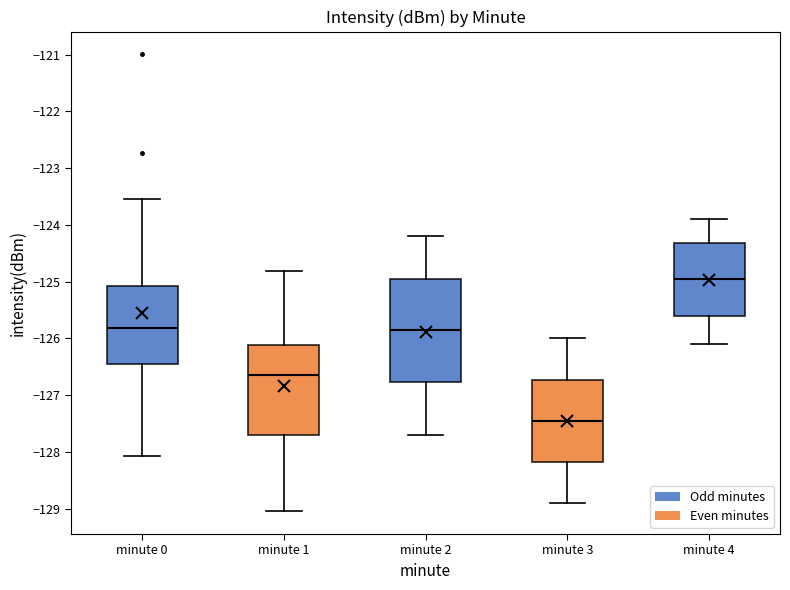

Reading left to right, transcribe this box plot: for each box, give where its median line is, the range the box spans, and where its two whiskers end, as read against the y-axis. The values are not printed on the chart, so give them approximately, as read against the axis.

minute 0: median -125.8, box -126.5 to -125.1, whiskers -128.1 to -123.5
minute 1: median -126.6, box -127.7 to -126.1, whiskers -129.0 to -124.8
minute 2: median -125.8, box -126.8 to -124.9, whiskers -127.7 to -124.2
minute 3: median -127.4, box -128.2 to -126.7, whiskers -128.9 to -126.0
minute 4: median -124.9, box -125.6 to -124.3, whiskers -126.1 to -123.9